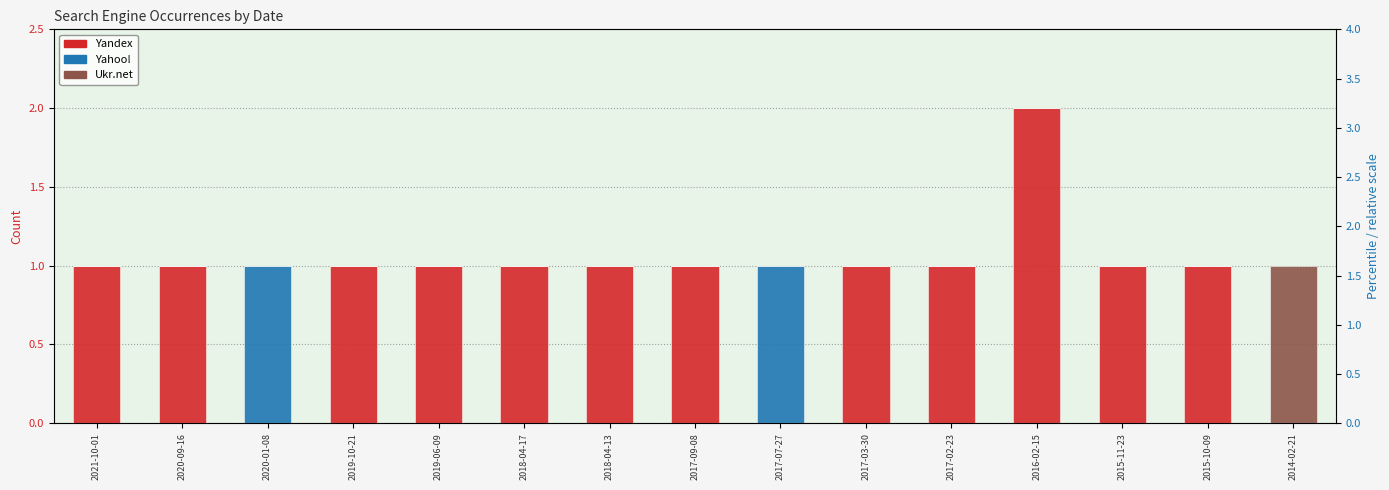

How many groups of bars are there?

15